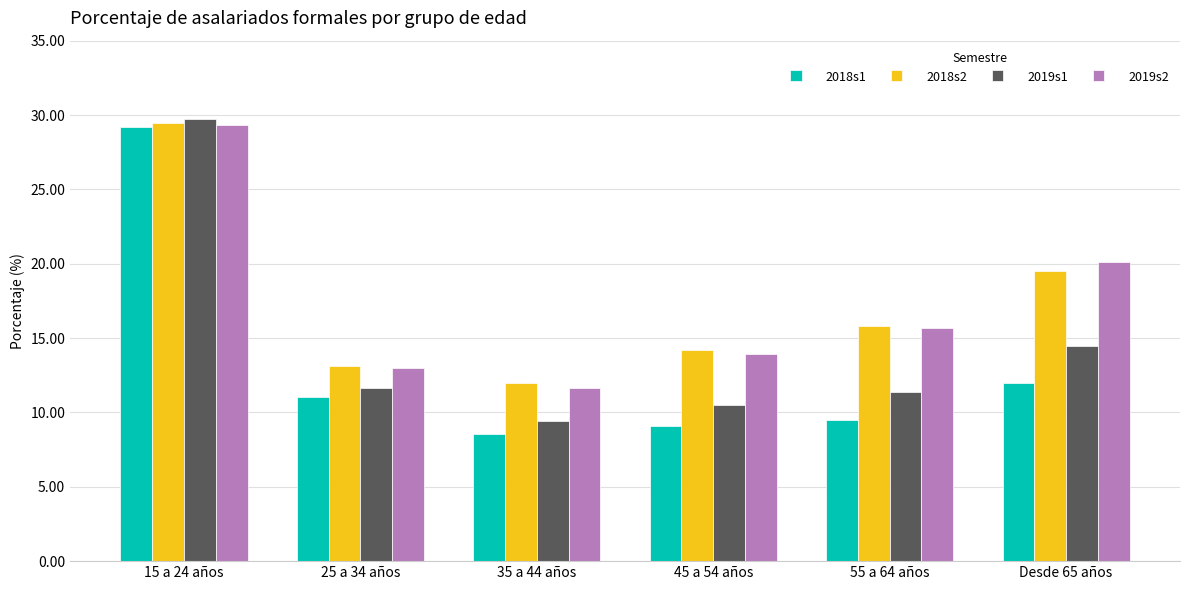

What is the sum of the 2019s2 values at 15 a 24 años and 45 a 54 años?

43.2